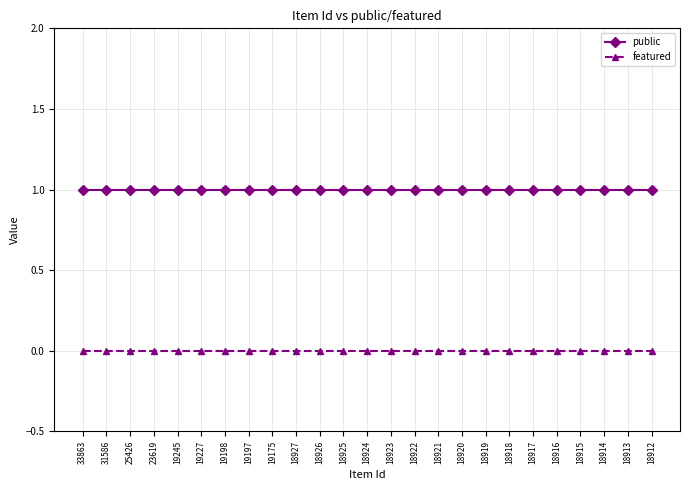

What is the value of the public point at the 14th from the left?

1